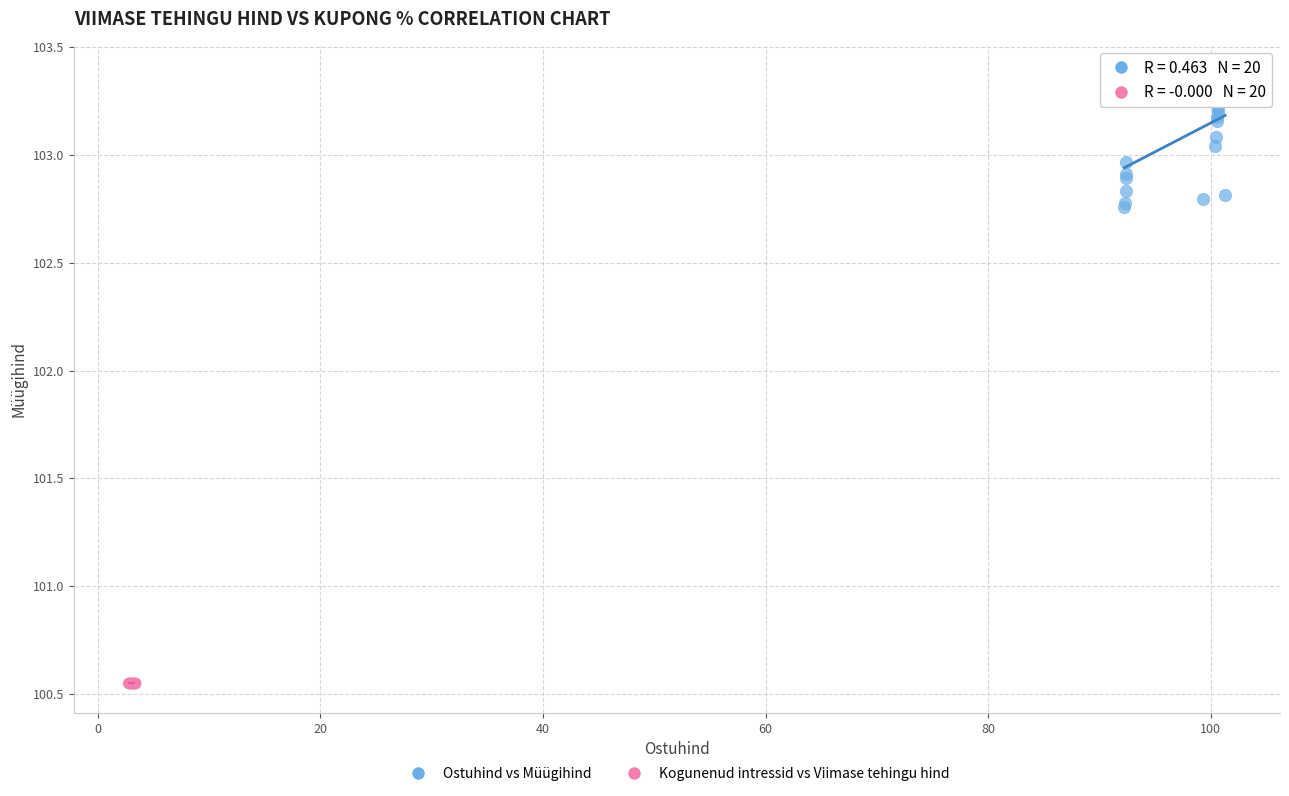

What are all the series names shown in the legend?

Ostuhind vs Müügihind, Kogunenud intressid vs Viimase tehingu hind